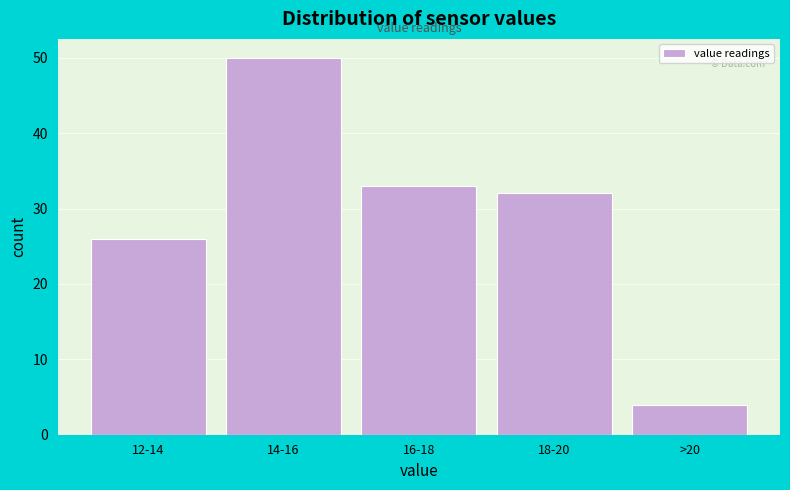

Reading left to right, list all the values displayed in this chart.

12-14=26	14-16=50	16-18=33	18-20=32	>20=4